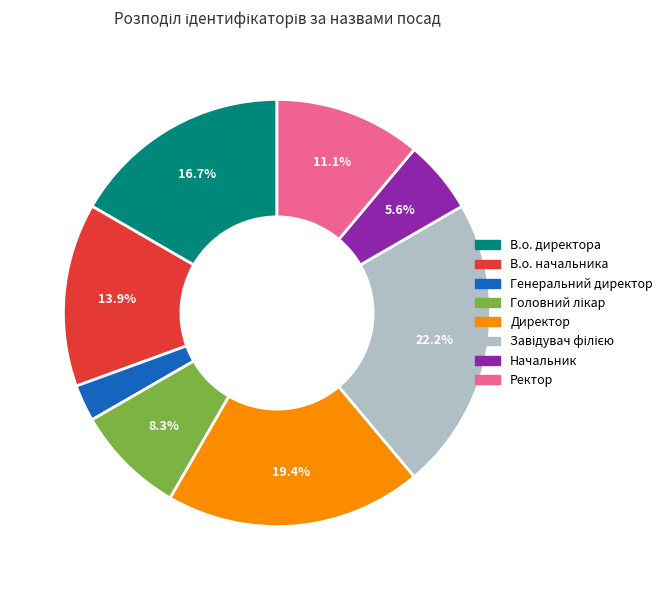

Does Начальник account for over 50% of the chart?

No